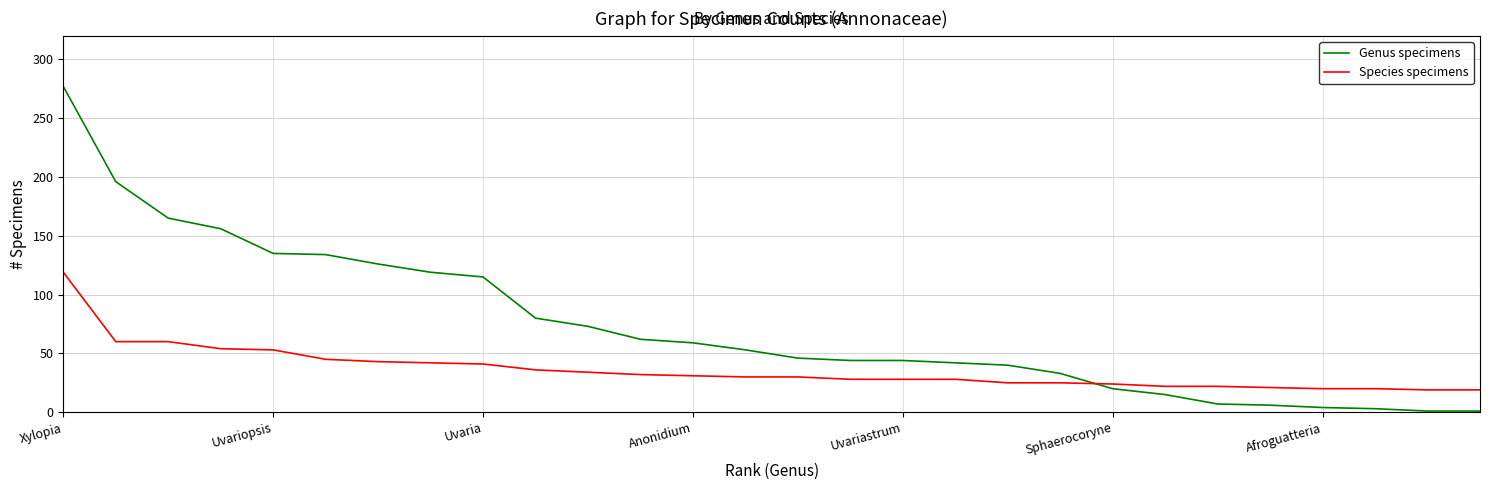

How many times do Species specimens and Genus specimens cross each other?

1